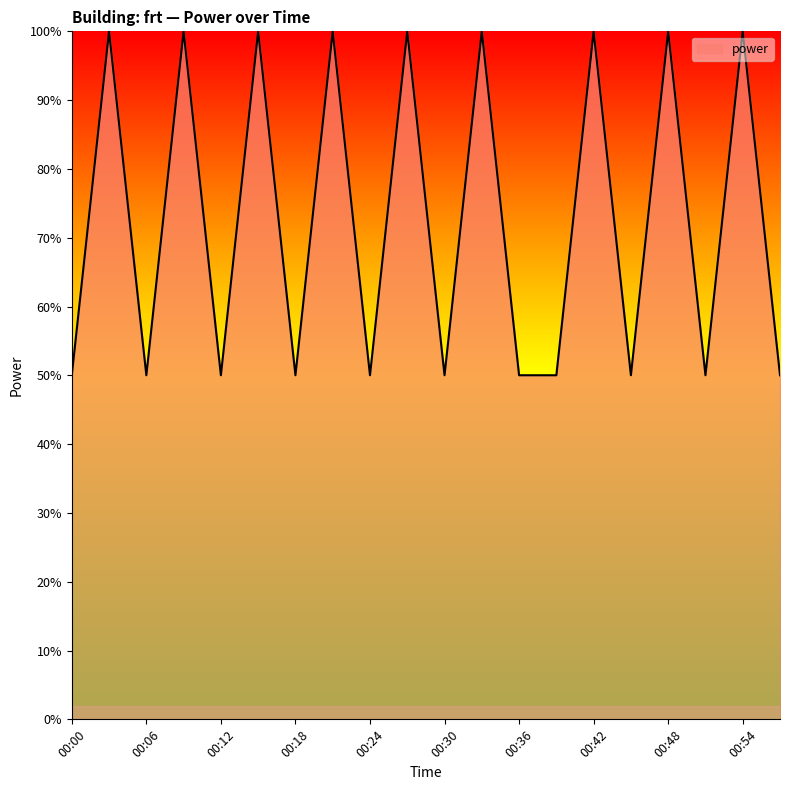

What is the minimum value shown in the chart?

50.0